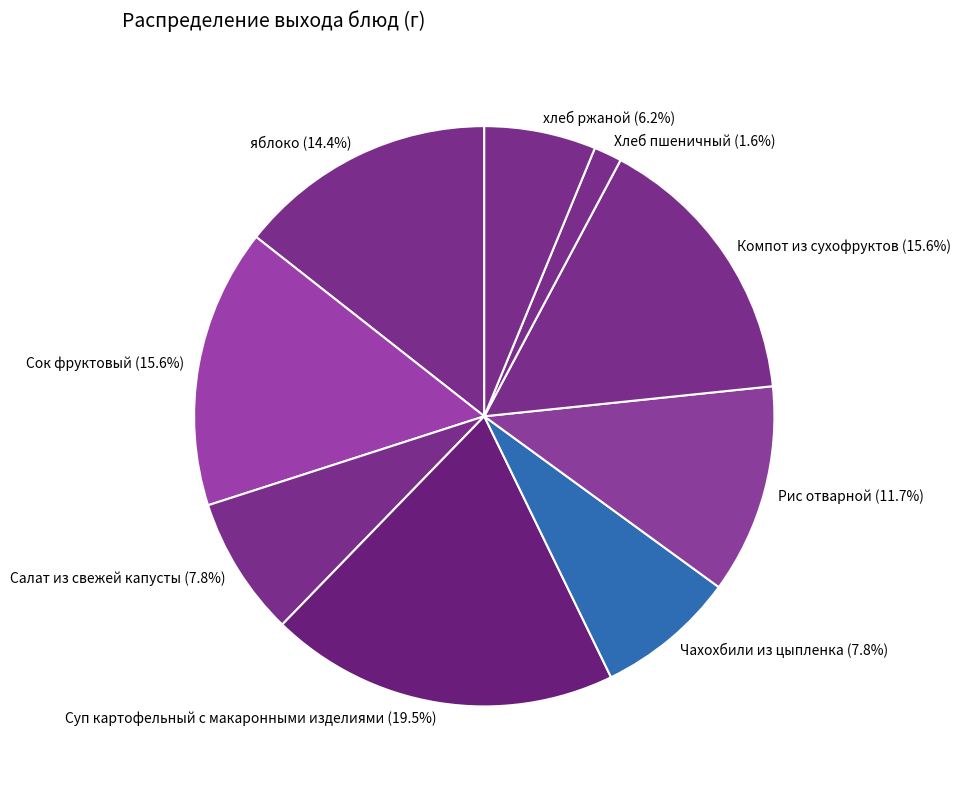

Count the number of slices in the pie.

9